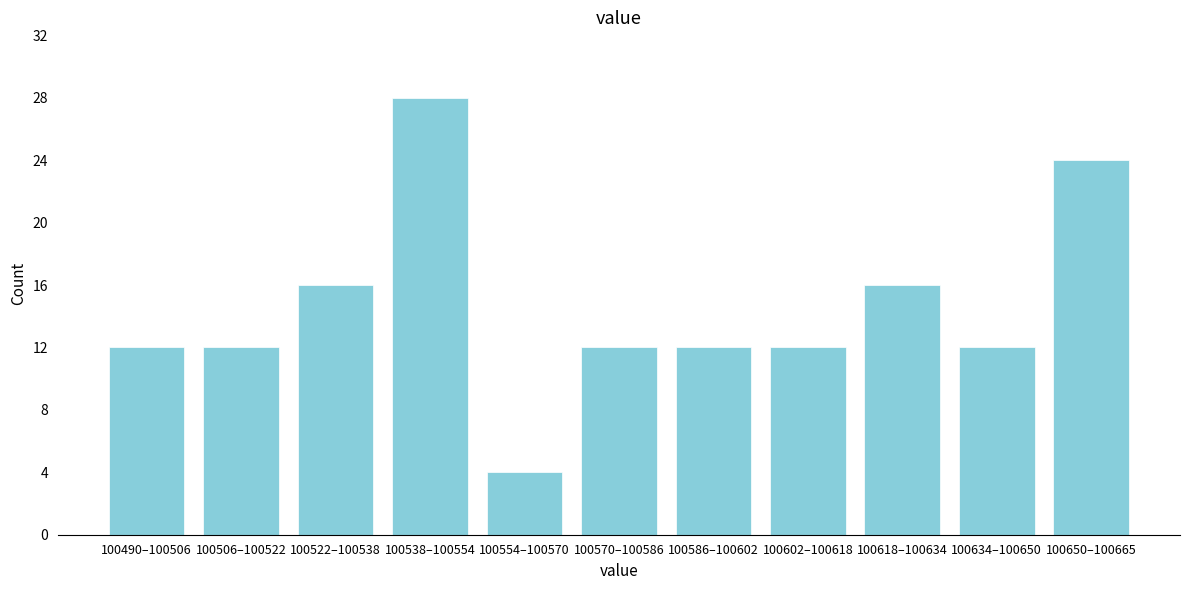

Reading left to right, extract all data points from this chart.

100490–100506=12	100506–100522=12	100522–100538=16	100538–100554=28	100554–100570=4	100570–100586=12	100586–100602=12	100602–100618=12	100618–100634=16	100634–100650=12	100650–100665=24